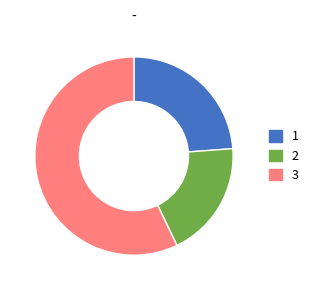

Which slice is the largest?

3